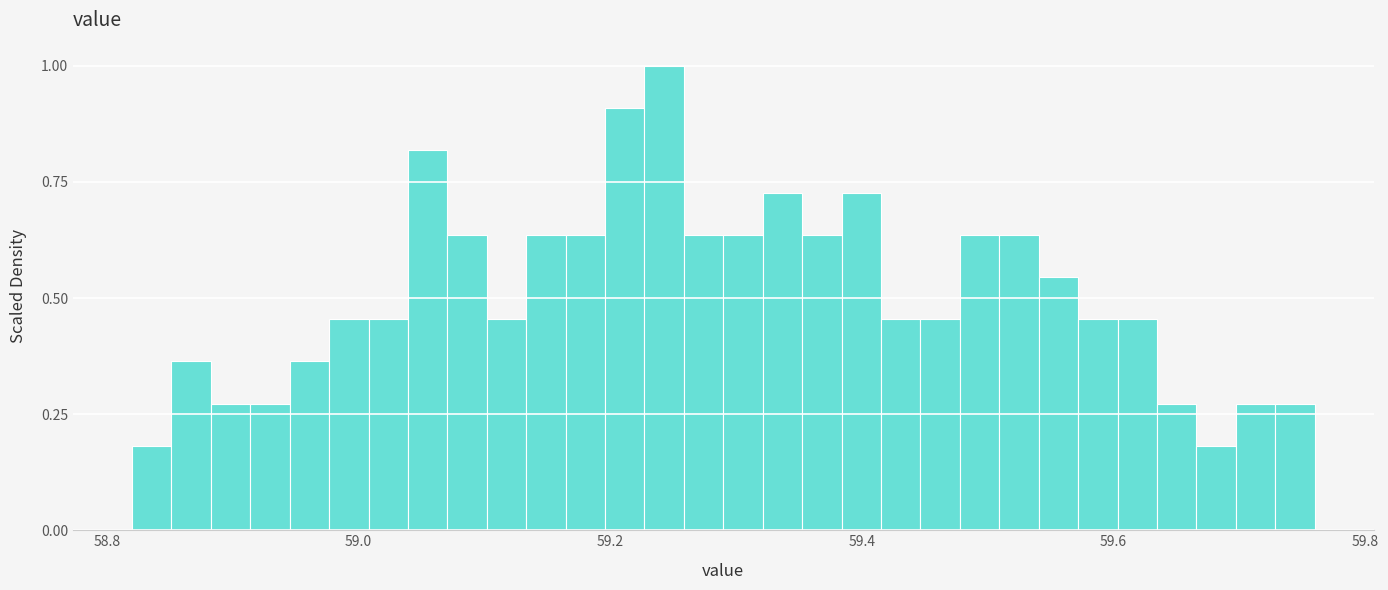

Read against the x-axis, roughly where is the centre of the tallest bar?

59.24